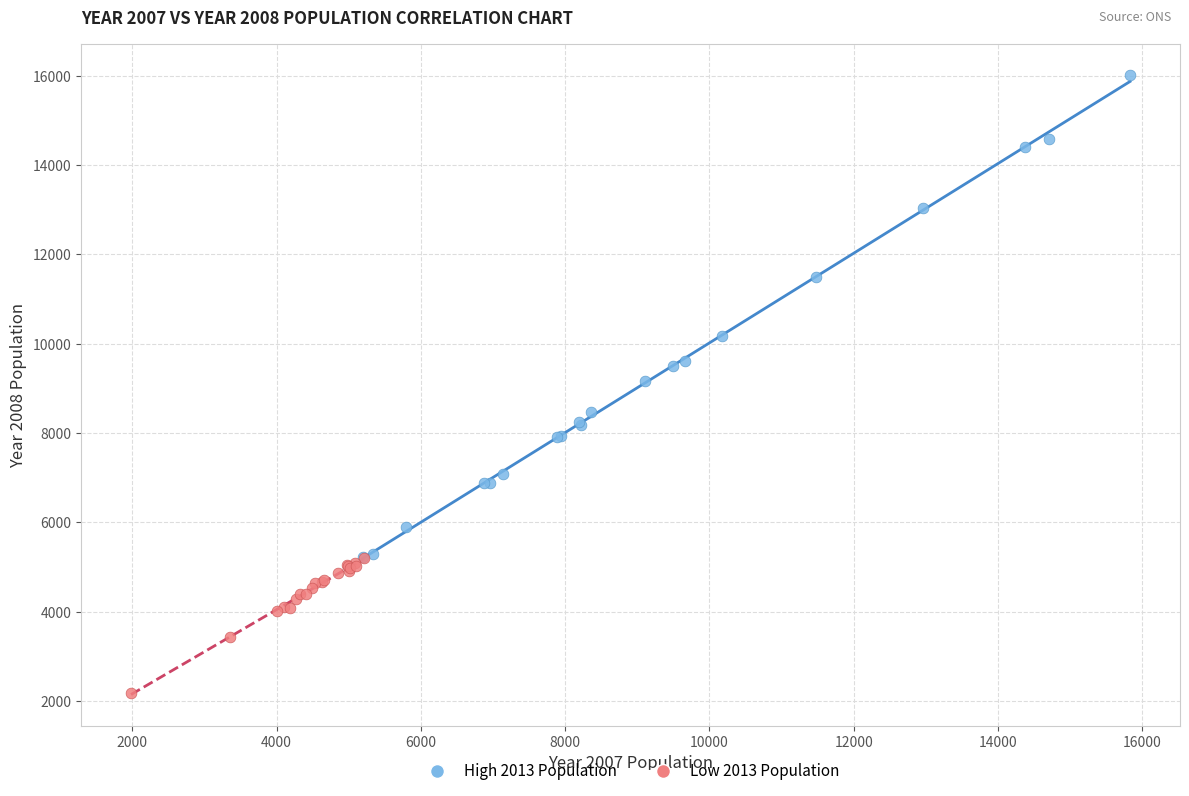

Which series has the widest spread of Y values?

High 2013 Population